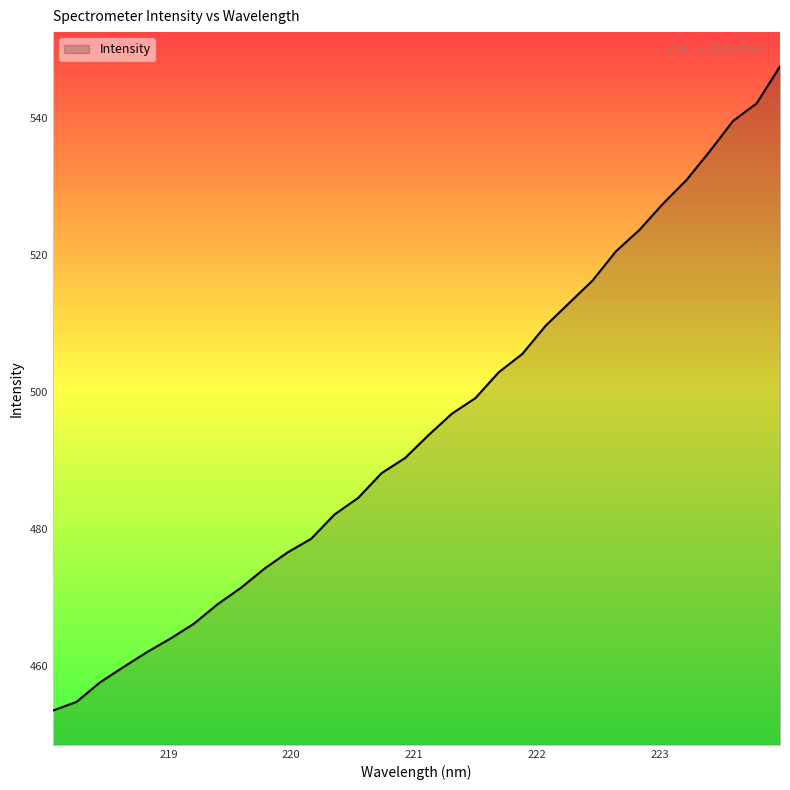

True or false: there are more than 0 points higher than both neighbors.

False